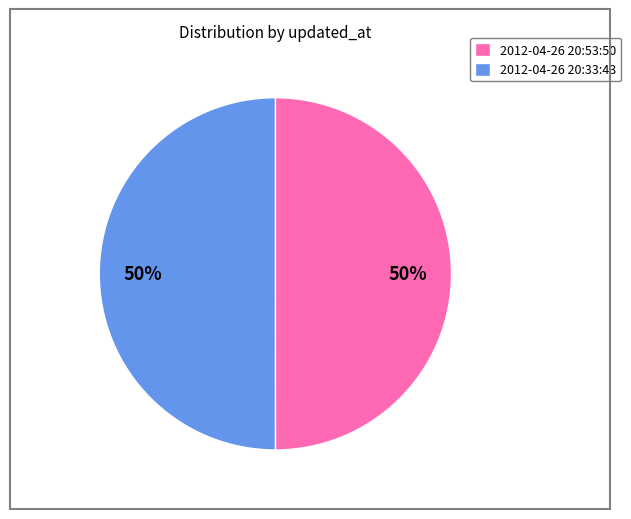

What percentage is the 2012-04-26 20:53:50 slice, to the nearest percent?

50%